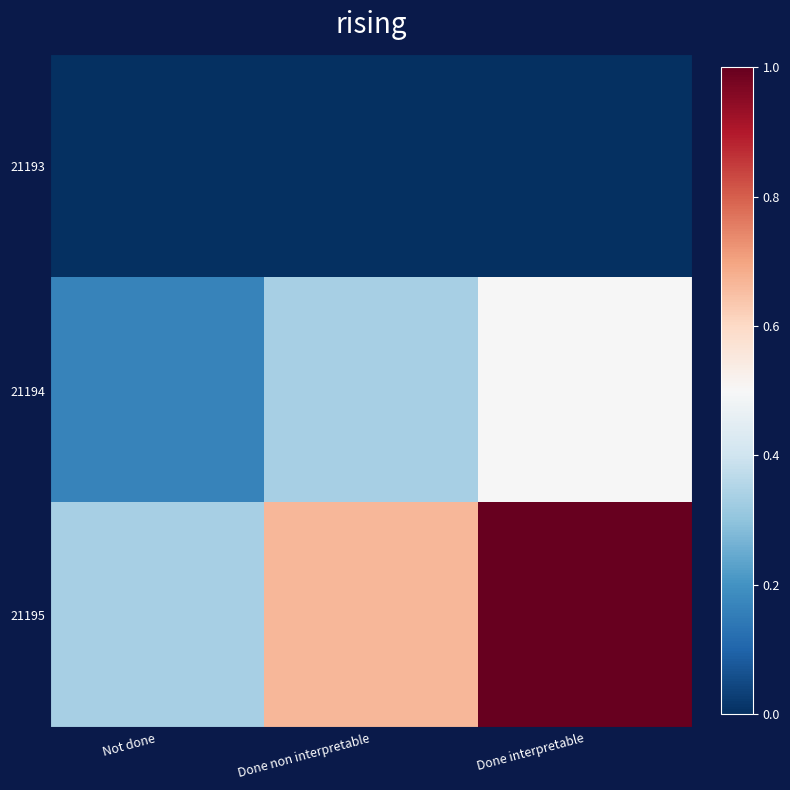

Which series has the largest total across all categories?

21195